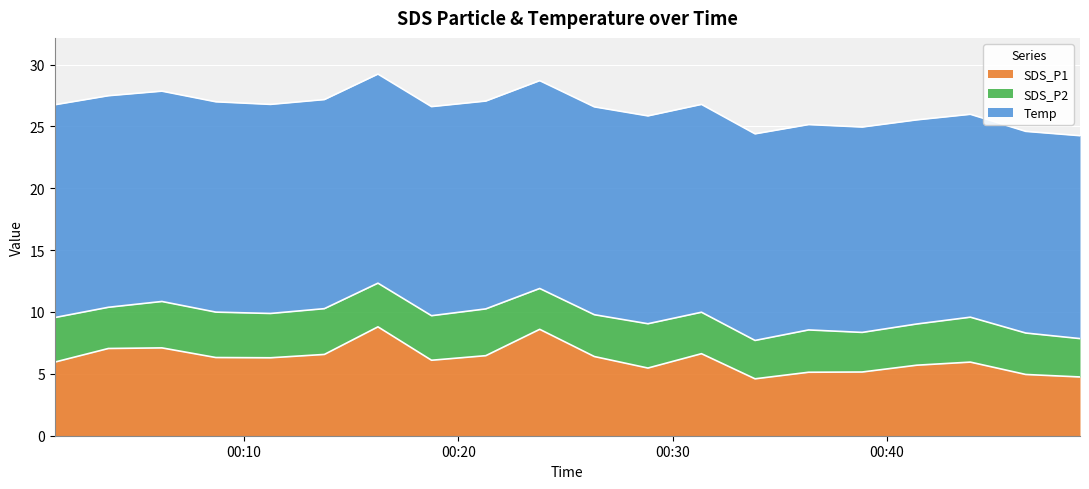

True or false: SDS_P2 and SDS_P1 cross at least once.

False